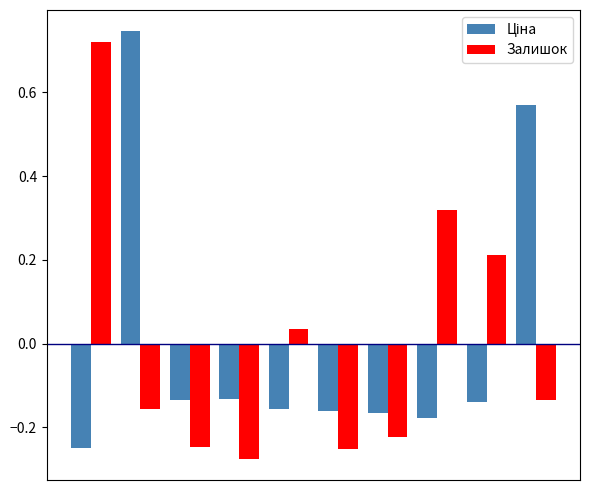

At how many categories does at least one series exceed 0?

6